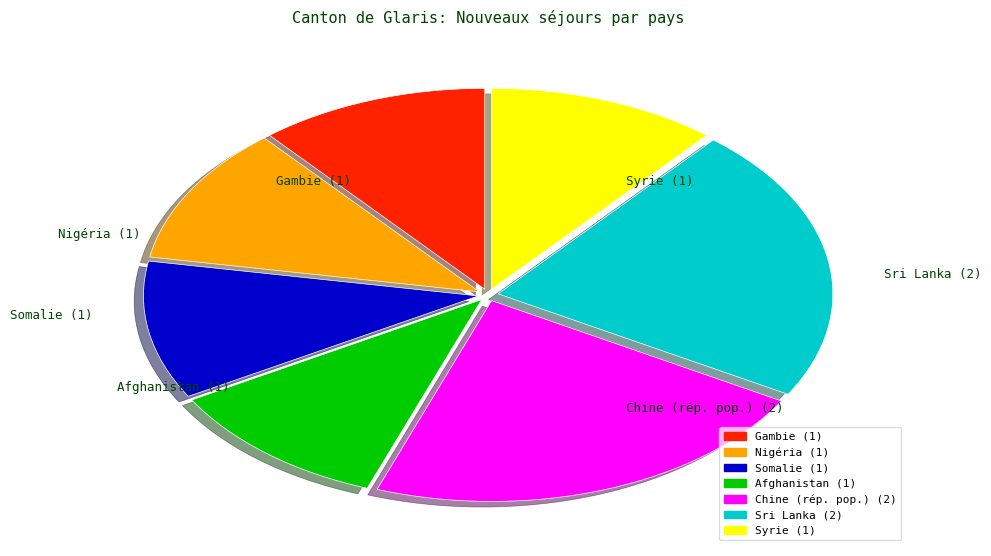

Is there any slice that represents more than half of the pie?

No